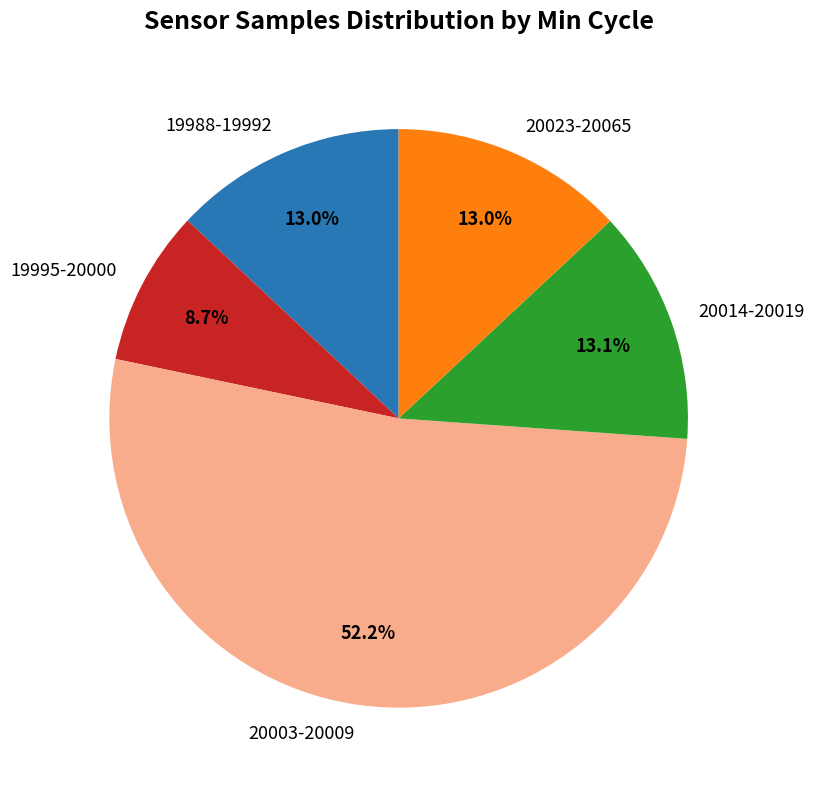

Do 20014-20019 and 20003-20009 together represent more than half of the pie?

Yes